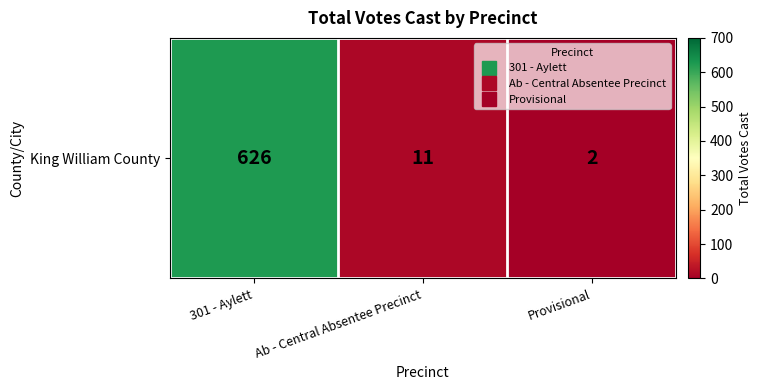

What is the difference between the maximum and minimum values?

624